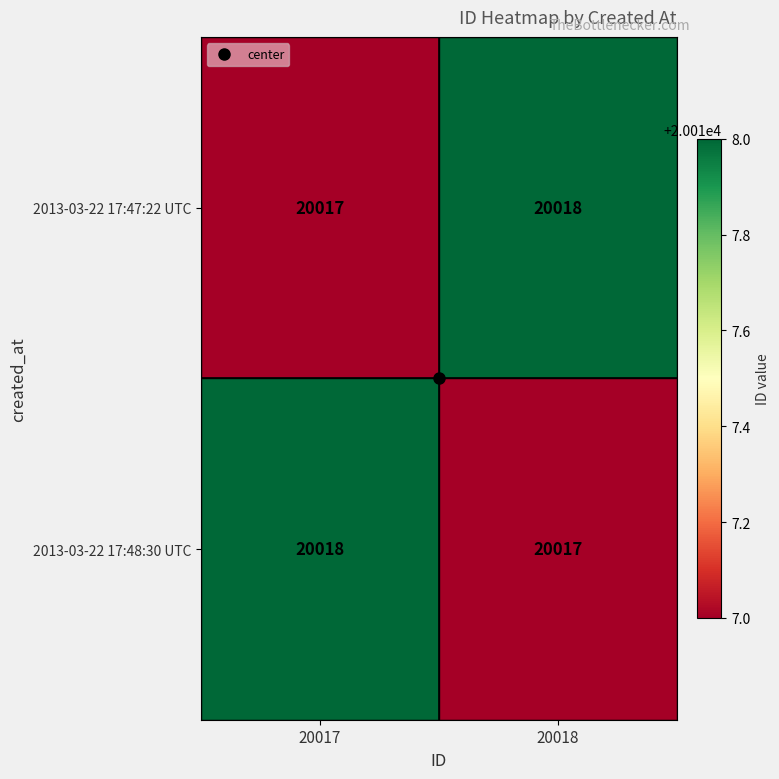

Rank the series at 20017 from highest to lowest value.

2013-03-22 17:48:30 UTC, 2013-03-22 17:47:22 UTC